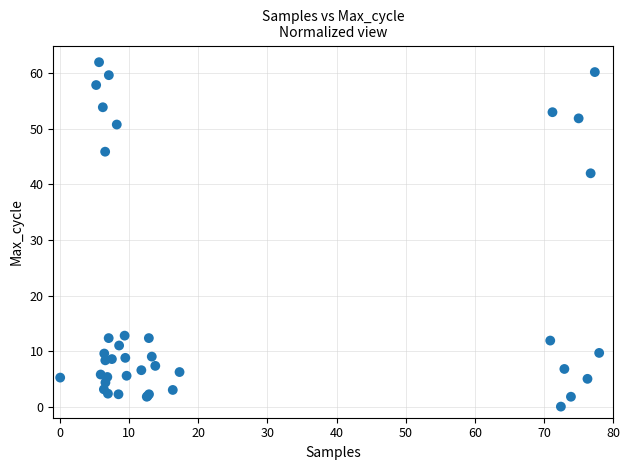

What Y value in the scatter plot is closest to 31?

42.0